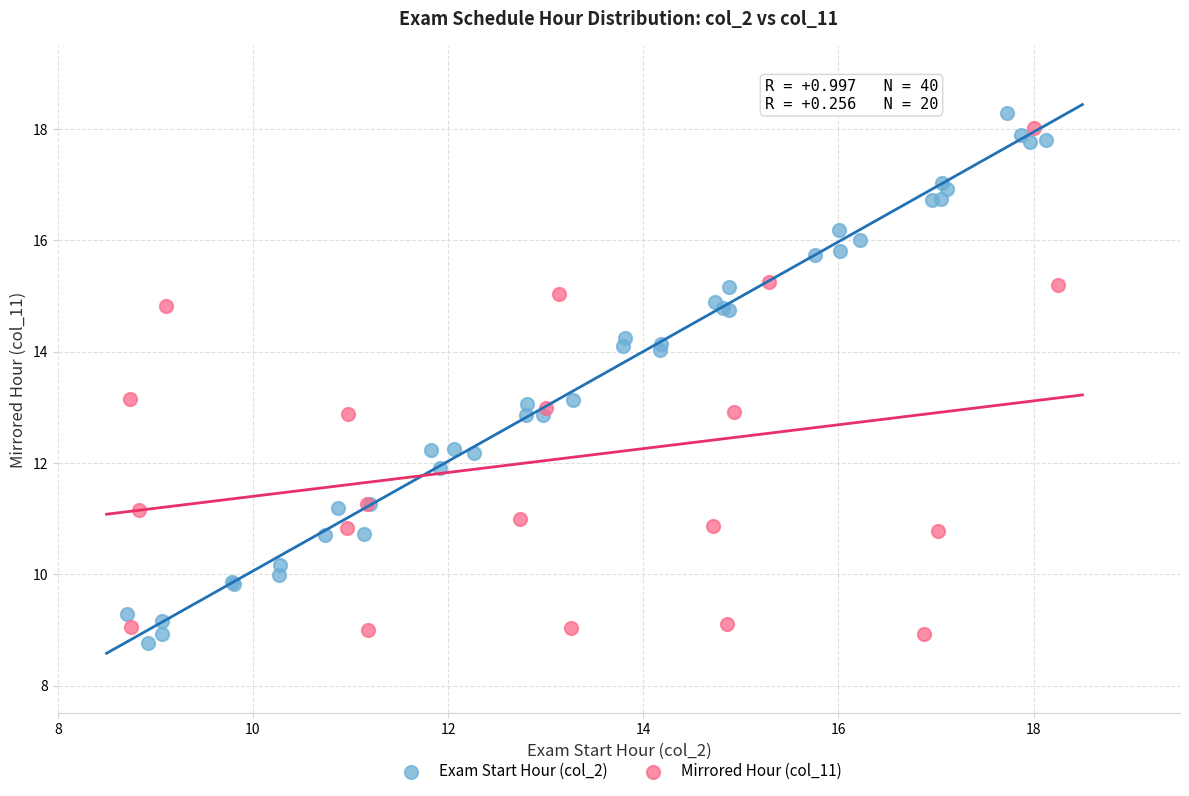

What are all the series names shown in the legend?

Exam Start Hour (col_2), Mirrored Hour (col_11)